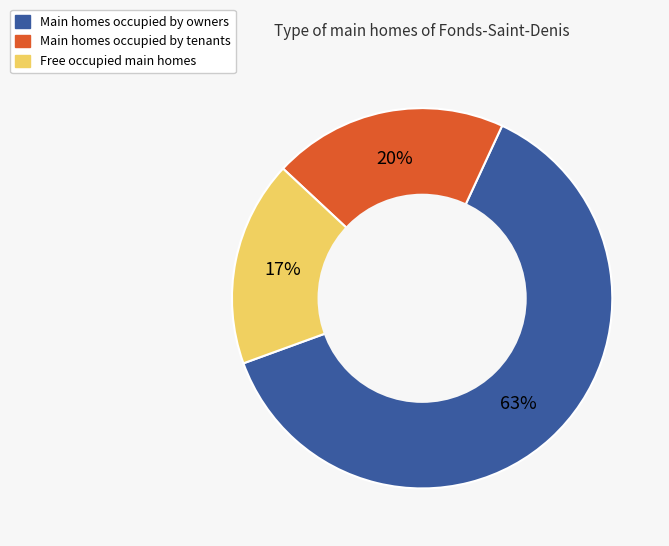

Does any single category account for the majority?

Yes